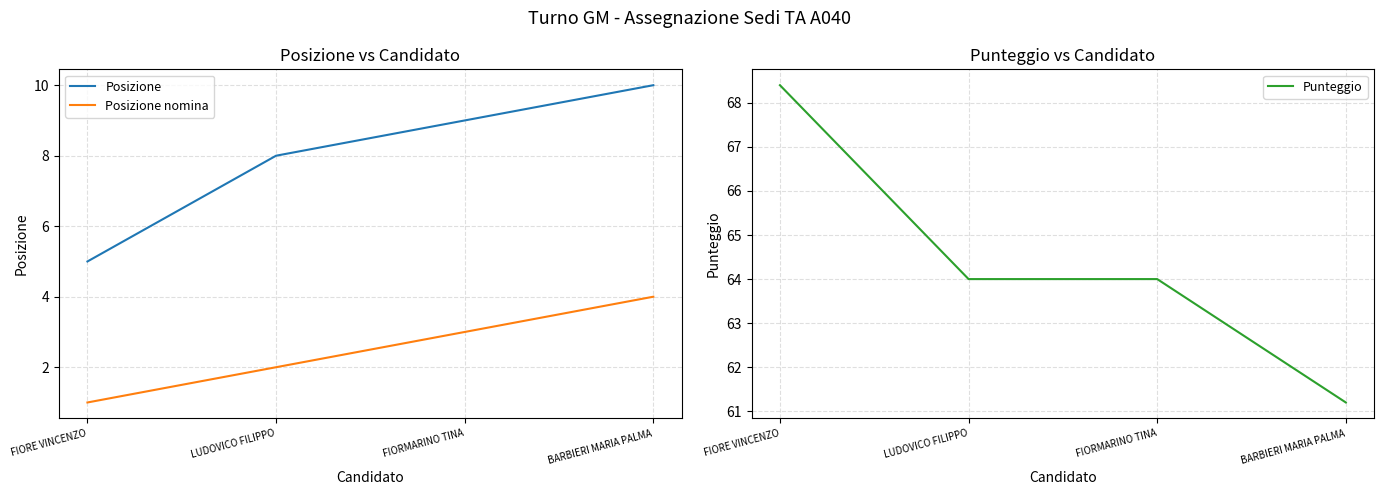

True or false: Posizione nomina has more than 1 interior local peaks.

False